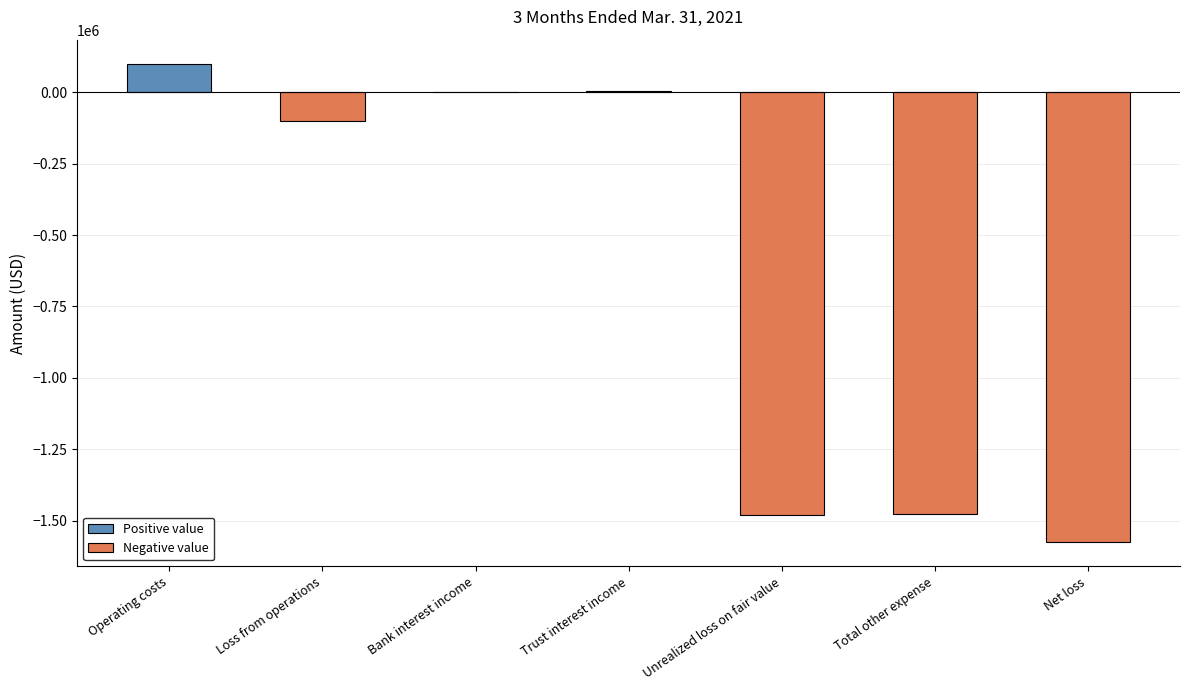

How many data points are above -100324?

3